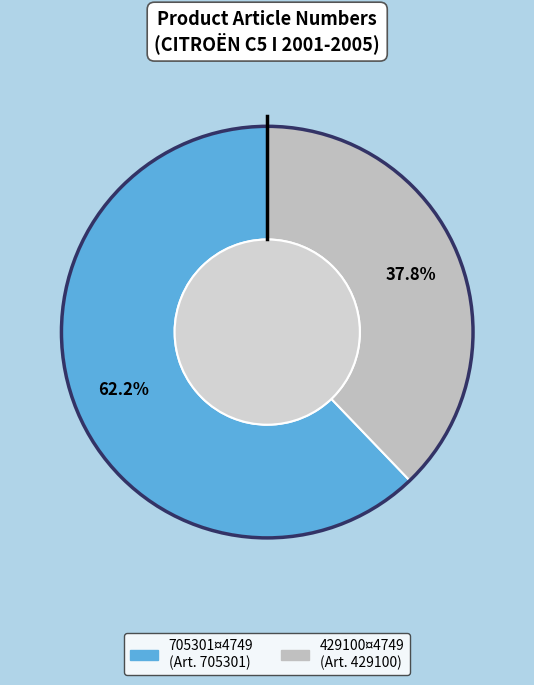

How many slices are in this pie chart?

2